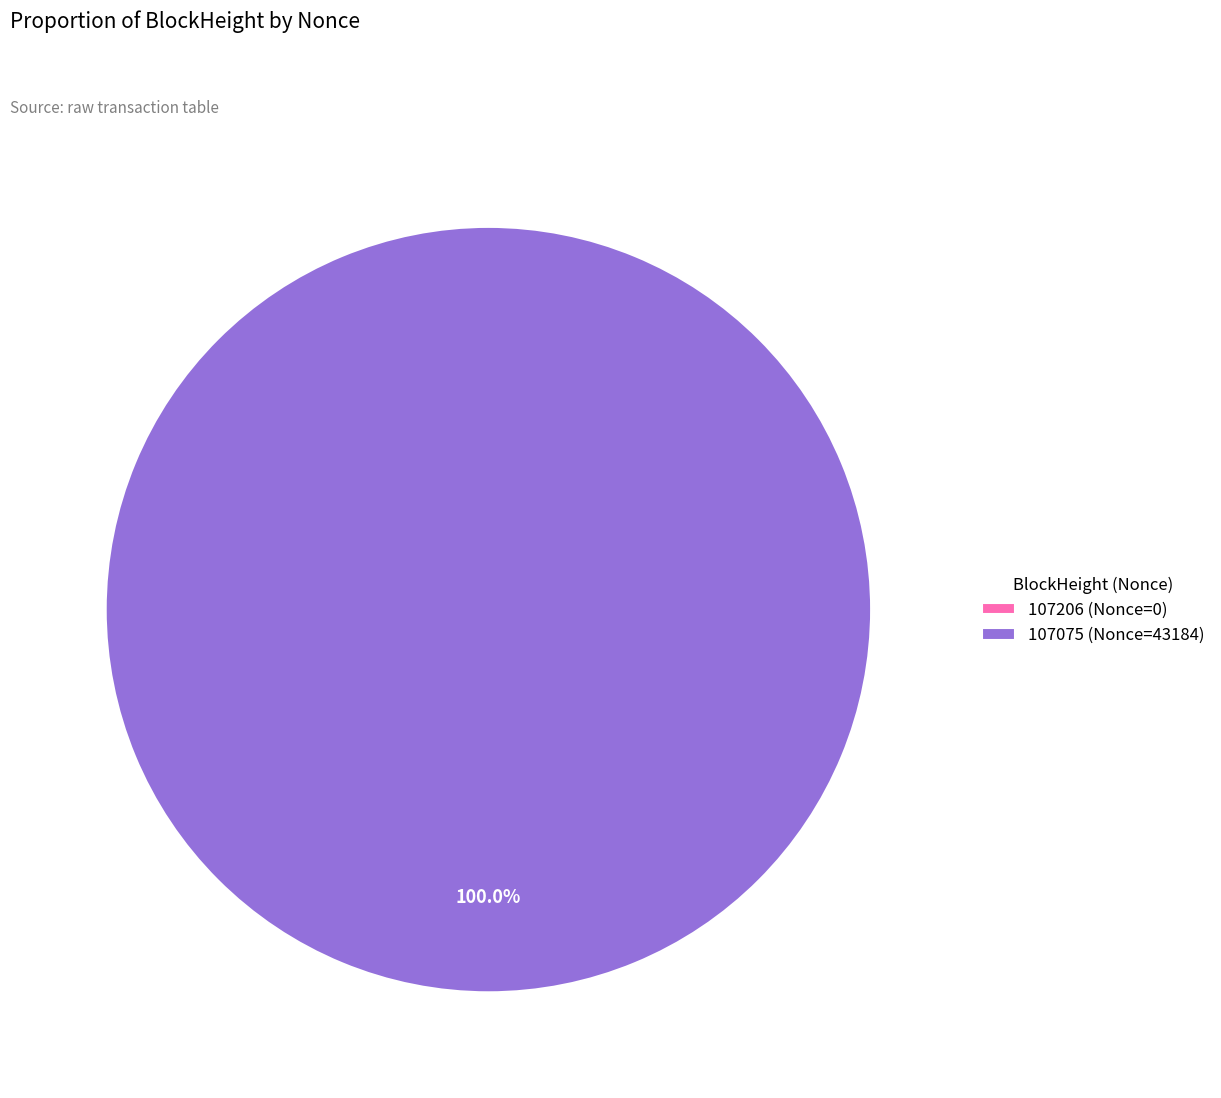

Does 107075 (Nonce=43184) account for over 50% of the chart?

Yes